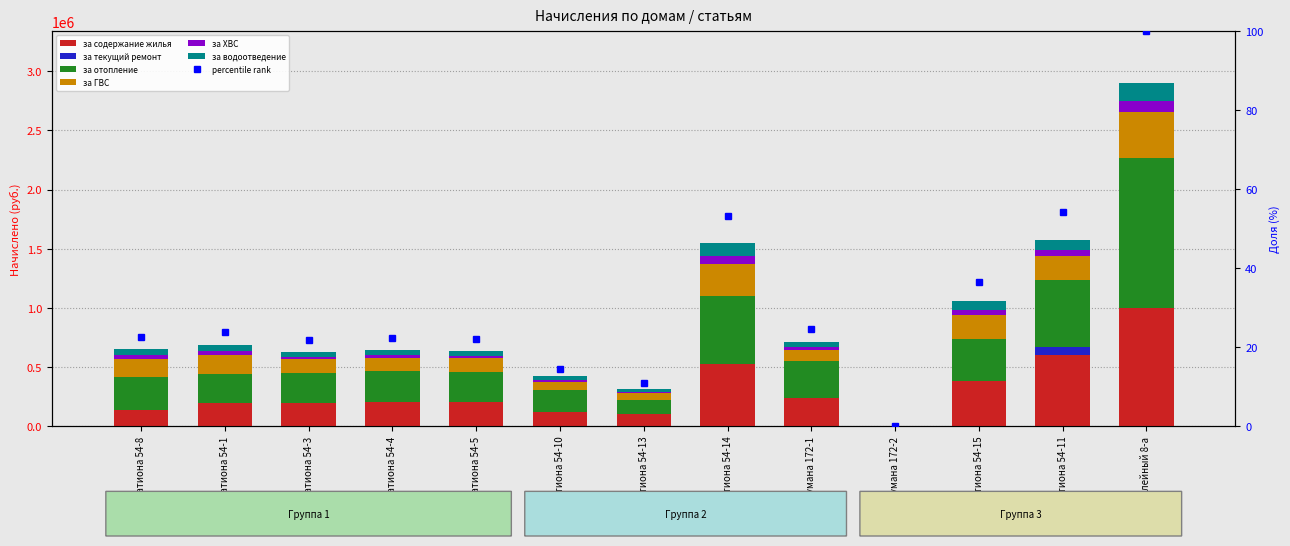

At which category does the chart reach its peak across all series?

Юбилейный 8-а